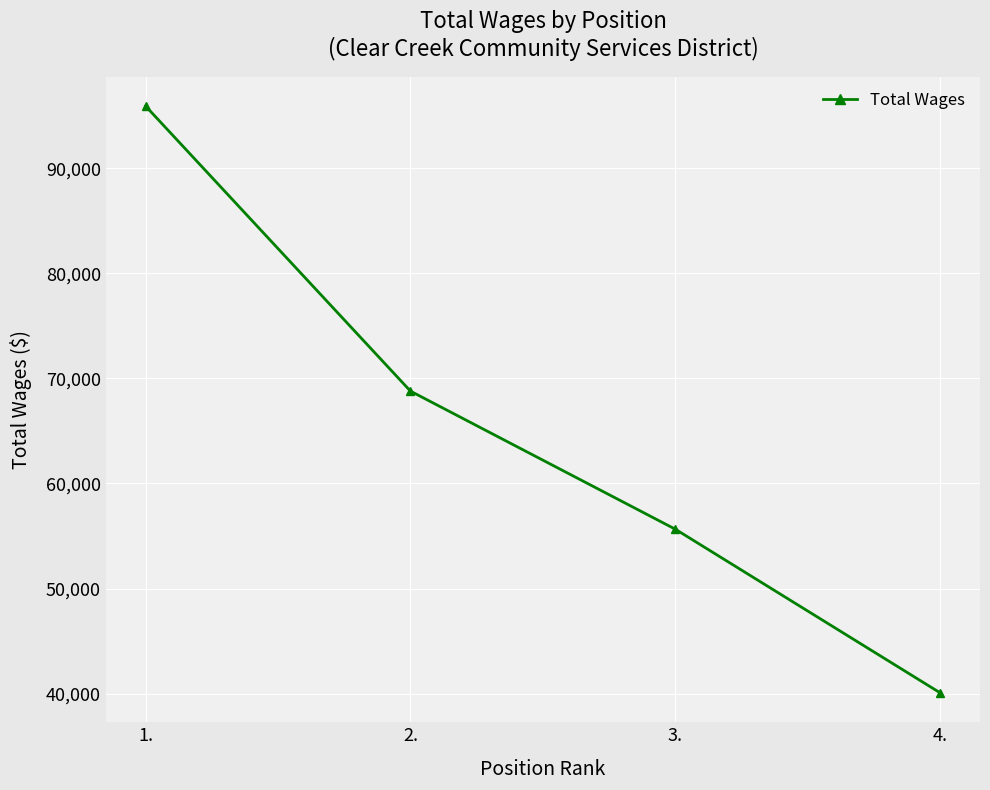

What is the difference between the values at 4. and 2.?

28726